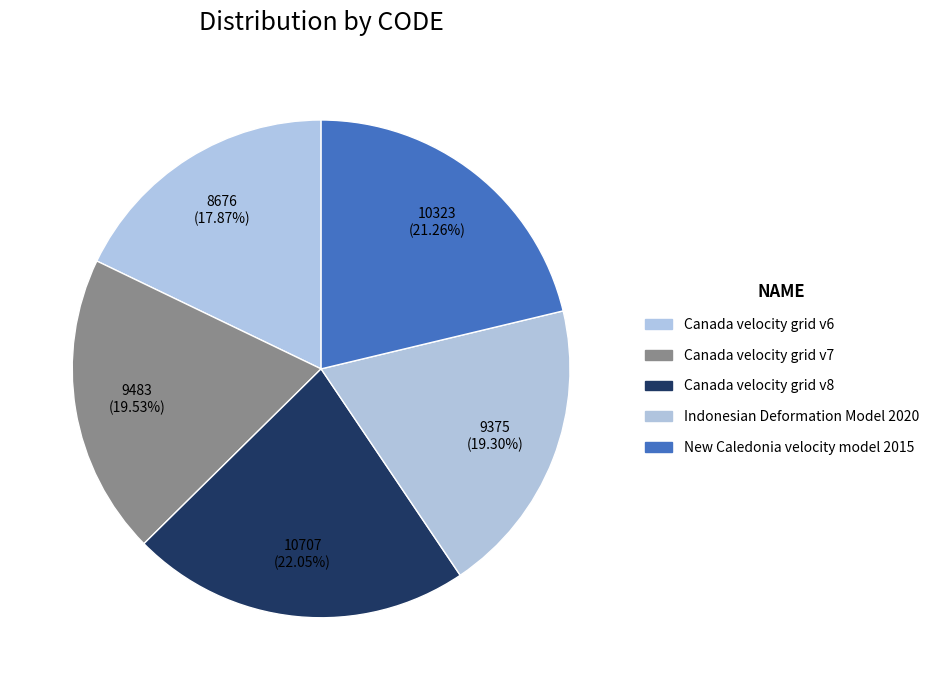

Is the sum of Indonesian Deformation Model 2020 and Canada velocity grid v6 greater than half?

No